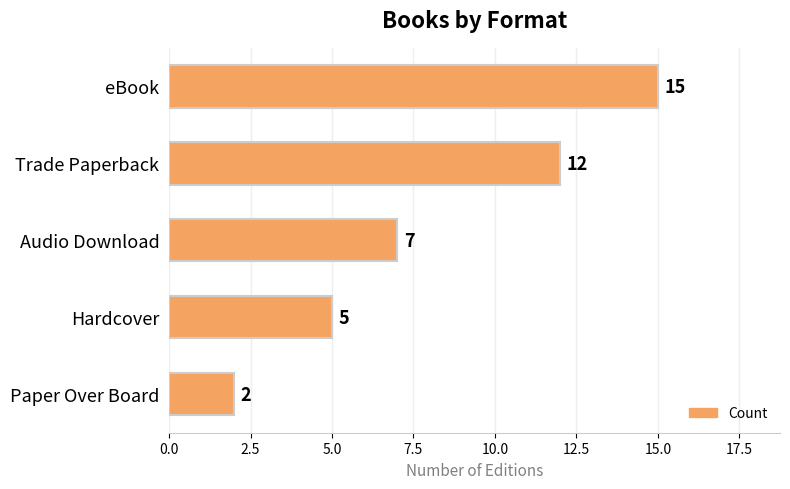

List the labels in order of value, largest first.

eBook, Trade Paperback, Audio Download, Hardcover, Paper Over Board